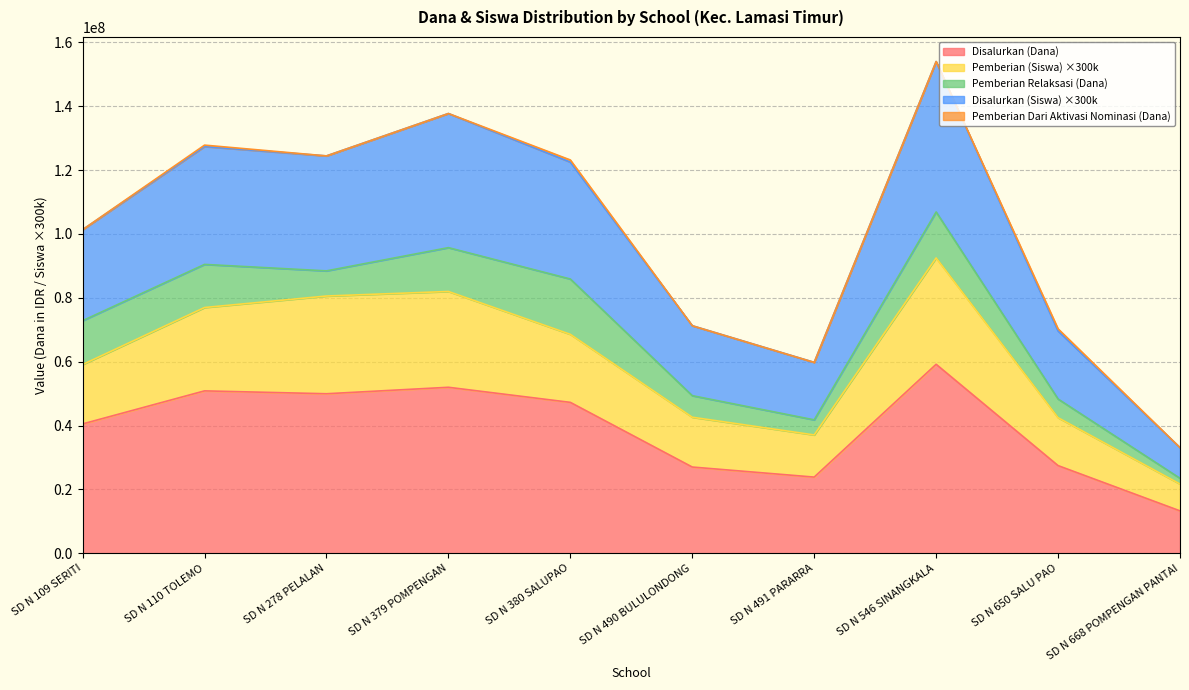

What is the minimum value for Disalurkan (Dana)?

13275000